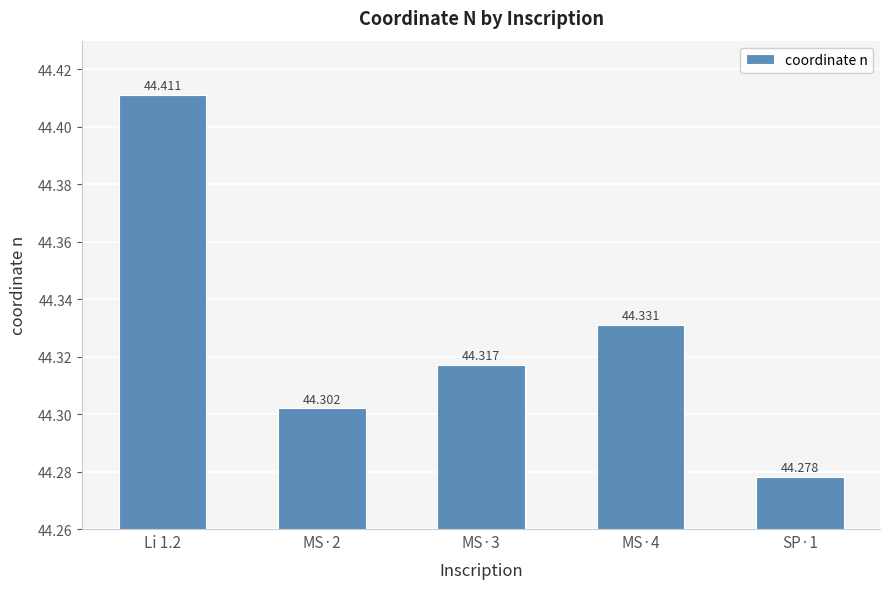

Approximately how many times larger is the value at MS·3 compared to MS·2?

1.0